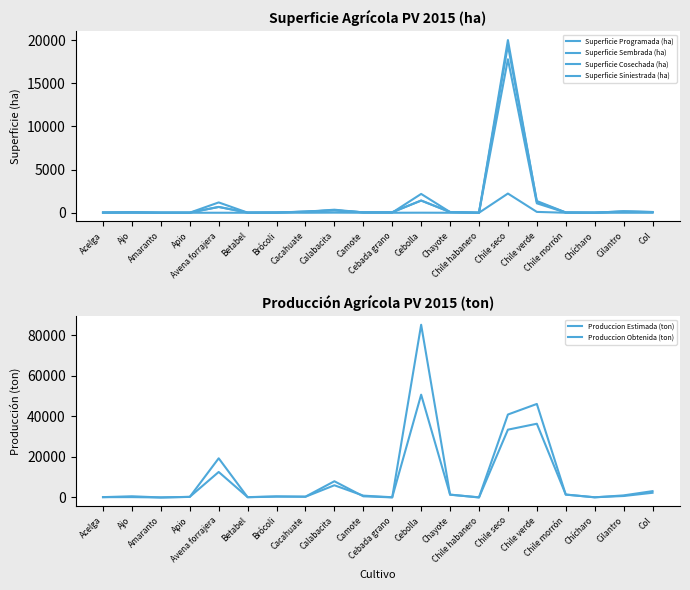

Reading right to left, transcribe all the data shown in this chart.

Superficie Programada (ha): Col=69.0	Cilantro=120.5	Chícharo=15.0	Chile morrón=36.0	Chile verde=1361.0	Chile seco=19393.0	Chile habanero=7.0	Chayote=85.0	Cebolla=2180.5	Cebada grano=20.0	Camote=36.0	Calabacita=352.5	Cacahuate=122.0	Brócoli=16.0	Betabel=14.0	Avena forrajera=1196.0	Apio=10.0	Amaranto=1.0	Ajo=23.0	Acelga=24.0
Superficie Sembrada (ha): Col=85.5	Cilantro=161.8	Chícharo=11.0	Chile morrón=27.0	Chile verde=1254.0	Chile seco=20003.8	Chile habanero=2.0	Chayote=84.0	Cebolla=1416.5	Cebada grano=57.0	Camote=52.0	Calabacita=281.8	Cacahuate=133.0	Brócoli=34.0	Betabel=17.5	Avena forrajera=672.0	Apio=12.0	Amaranto=16.6	Ajo=65.0	Acelga=26.0
Superficie Cosechada (ha): Col=85.5	Cilantro=161.8	Chícharo=11.0	Chile morrón=22.0	Chile verde=1092.0	Chile seco=17778.8	Chile habanero=0.0	Chayote=84.0	Cebolla=1411.0	Cebada grano=57.0	Camote=52.0	Calabacita=268.8	Cacahuate=133.0	Brócoli=21.0	Betabel=17.5	Avena forrajera=672.0	Apio=12.0	Amaranto=10.0	Ajo=65.0	Acelga=26.0
Superficie Siniestrada (ha): Col=0.0	Cilantro=0.0	Chícharo=0.0	Chile morrón=0.0	Chile verde=98.0	Chile seco=2225.0	Chile habanero=0.0	Chayote=0.0	Cebolla=5.5	Cebada grano=0.0	Camote=0.0	Calabacita=13.0	Cacahuate=0.0	Brócoli=13.0	Betabel=0.0	Avena forrajera=0.0	Apio=0.0	Amaranto=6.6	Ajo=0.0	Acelga=0.0
Produccion Estimada (ton): Col=2318.5	Cilantro=725.1	Chícharo=108.5	Chile morrón=1405.0	Chile verde=46171.0	Chile seco=40954.1	Chile habanero=77.0	Chayote=1360.0	Cebolla=85261.9	Cebada grano=40.0	Camote=576.0	Calabacita=8005.9	Cacahuate=404.1	Brócoli=415.0	Betabel=124.9	Avena forrajera=19343.0	Apio=280.0	Amaranto=1.5	Ajo=175.5	Acelga=157.6
Produccion Obtenida (ton): Col=3124.9	Cilantro=1025.8	Chícharo=65.8	Chile morrón=1451.9	Chile verde=36400.0	Chile seco=33476.6	Chile habanero=0.0	Chayote=1428.0	Cebolla=50747.8	Cebada grano=107.7	Camote=906.0	Calabacita=6020.4	Cacahuate=355.0	Brócoli=543.0	Betabel=157.1	Avena forrajera=12591.1	Apio=312.0	Amaranto=8.4	Ajo=591.5	Acelga=167.1